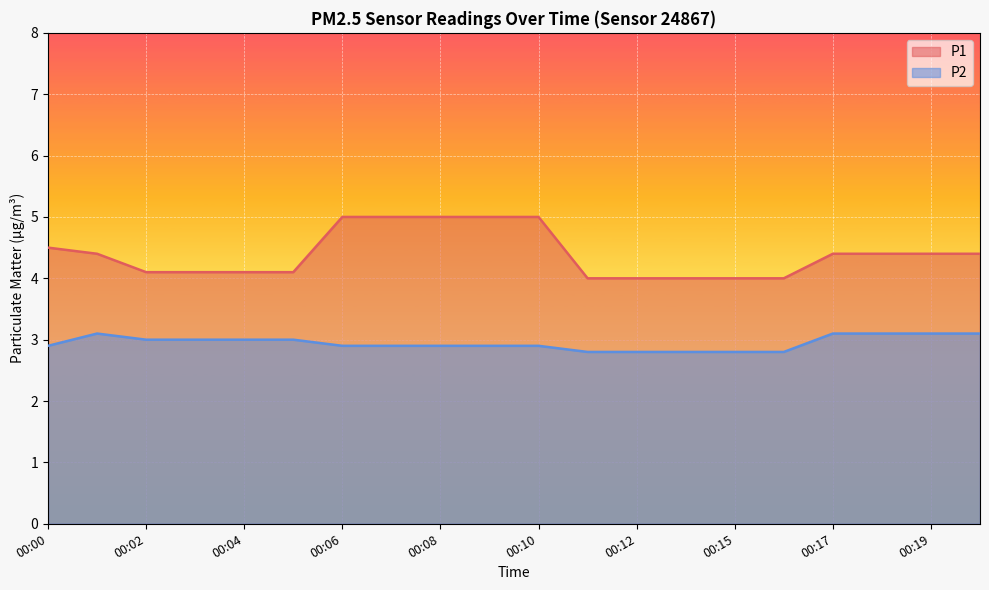

Is the value of P2 at 00:09 greater than the value of P1 at 00:18?

No